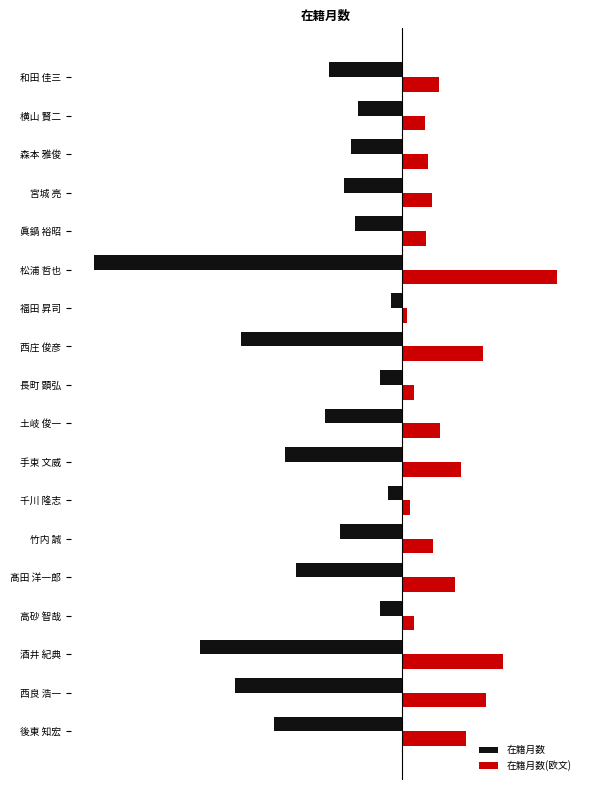

List the series in order of their overall mean, highest first.

在籍月数(欧文), 在籍月数